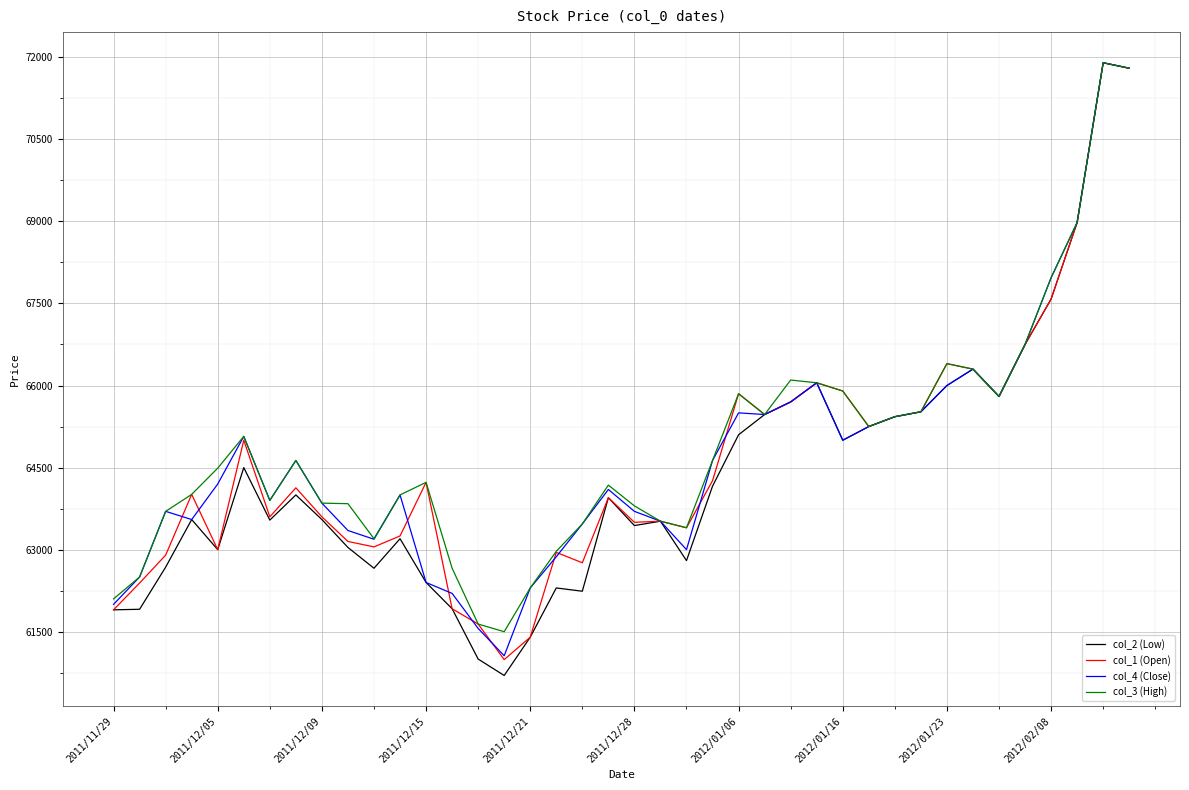

Which series has the largest range (max minus min)?

col_2 (Low)